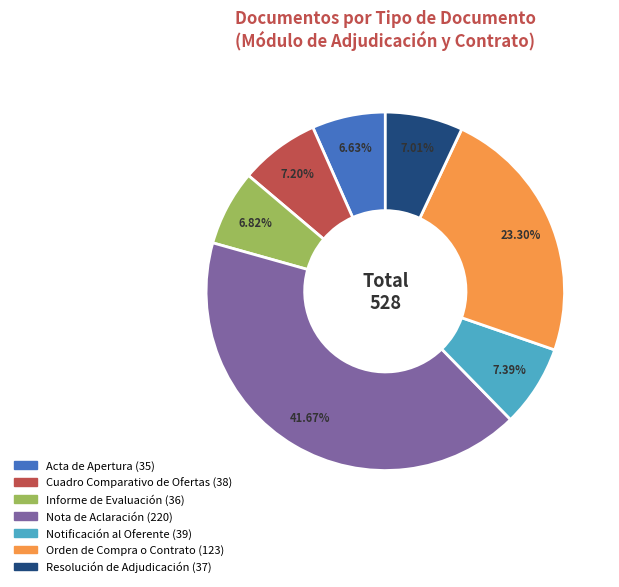

To the nearest percent, what is the difference between the largest and smallest slice percentages?

35%